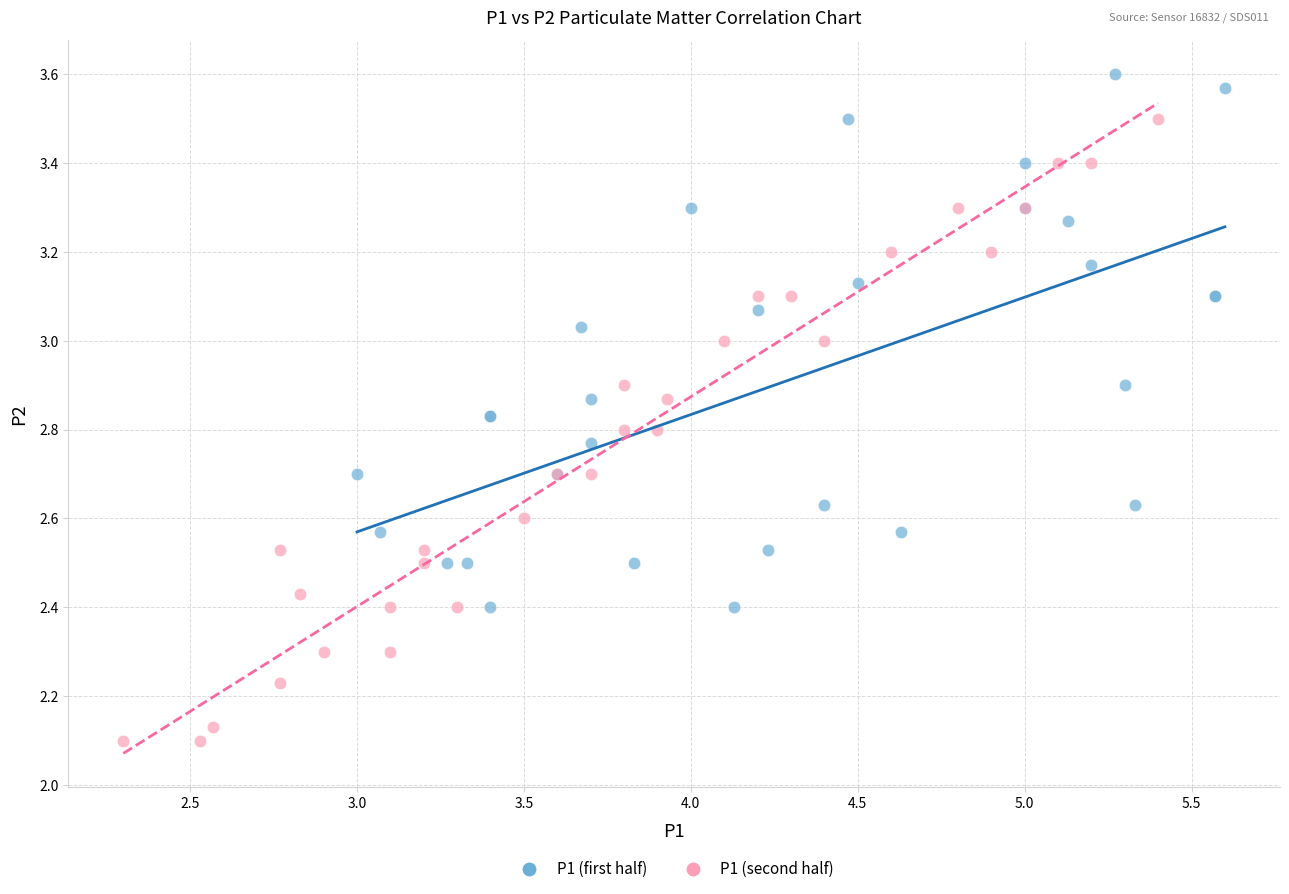

Which series contains the highest Y value?

P1 (first half)